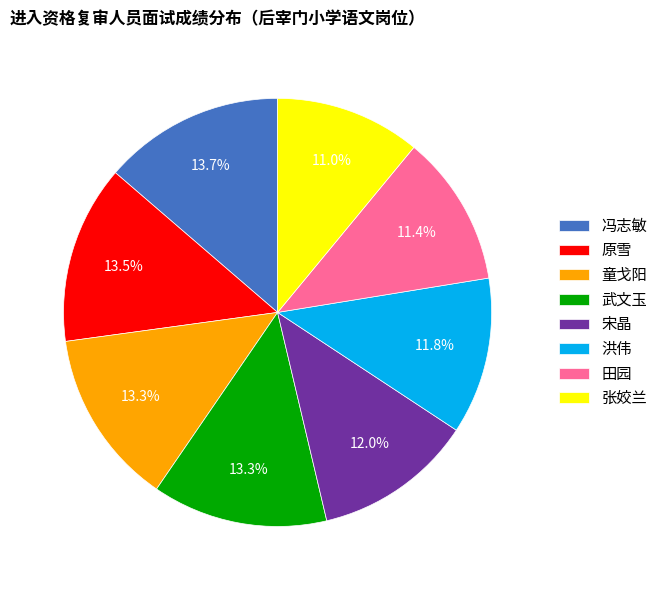

What portion of the pie excludes 田园?

88.6%